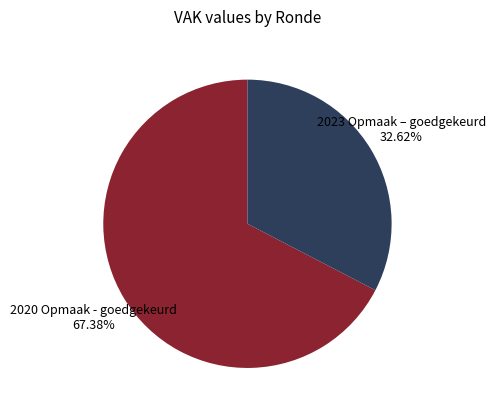

Which category accounts for the majority?

2020 Opmaak - goedgekeurd